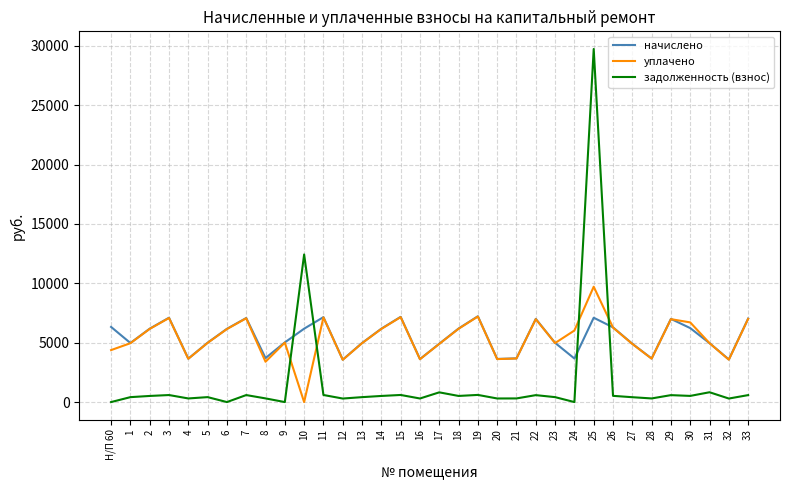

How many values in the уплачено series are below 5007?

17